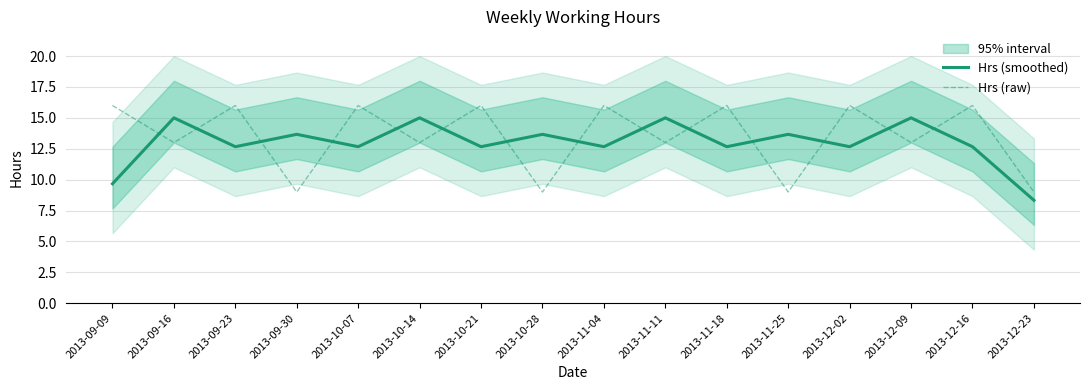

Which series changed the most between 2013-10-07 and 2013-11-11?

Hrs (raw)